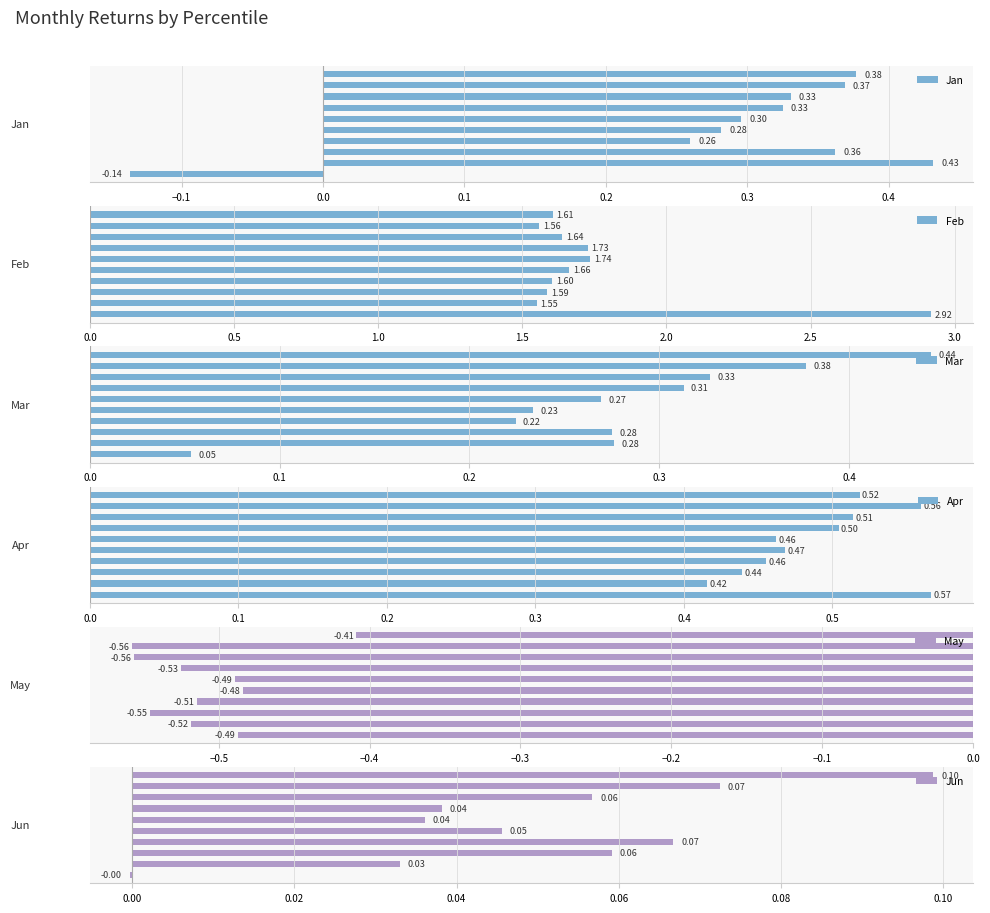

Reading left to right, list all the values displayed in this chart.

Jan: -0.1	0.4	0.4	0.3	0.3	0.3	0.3	0.3	0.4	0.4
Feb: 2.9	1.5	1.6	1.6	1.7	1.7	1.7	1.6	1.6	1.6
Mar: 0.1	0.3	0.3	0.2	0.2	0.3	0.3	0.3	0.4	0.4
Apr: 0.6	0.4	0.4	0.5	0.5	0.5	0.5	0.5	0.6	0.5
May: -0.5	-0.5	-0.5	-0.5	-0.5	-0.5	-0.5	-0.6	-0.6	-0.4
Jun: -0.0	0.0	0.1	0.1	0.0	0.0	0.0	0.1	0.1	0.1